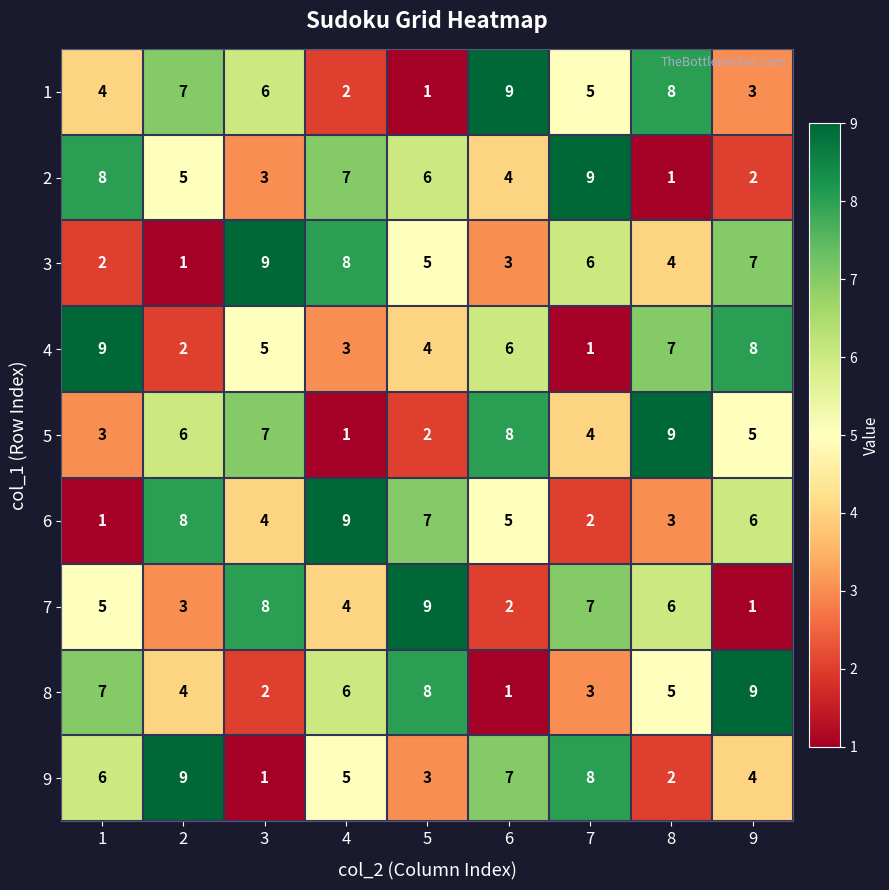

List the labels in order of 9 value, largest first.

2, 7, 6, 1, 4, 9, 5, 8, 3